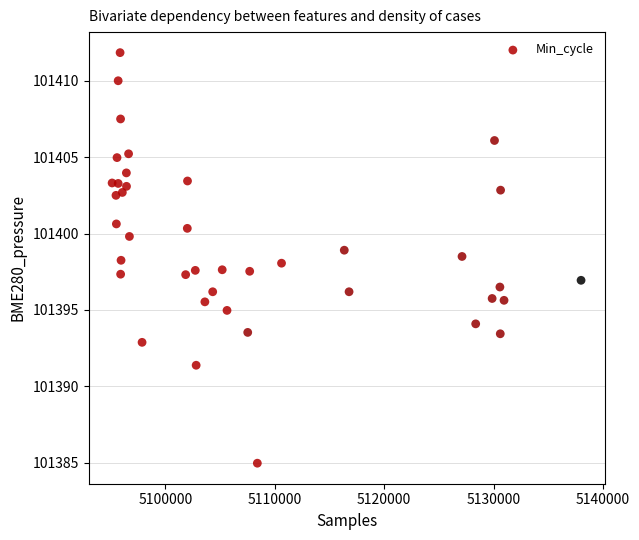

What is the range of Y values (max minus min)?

26.9